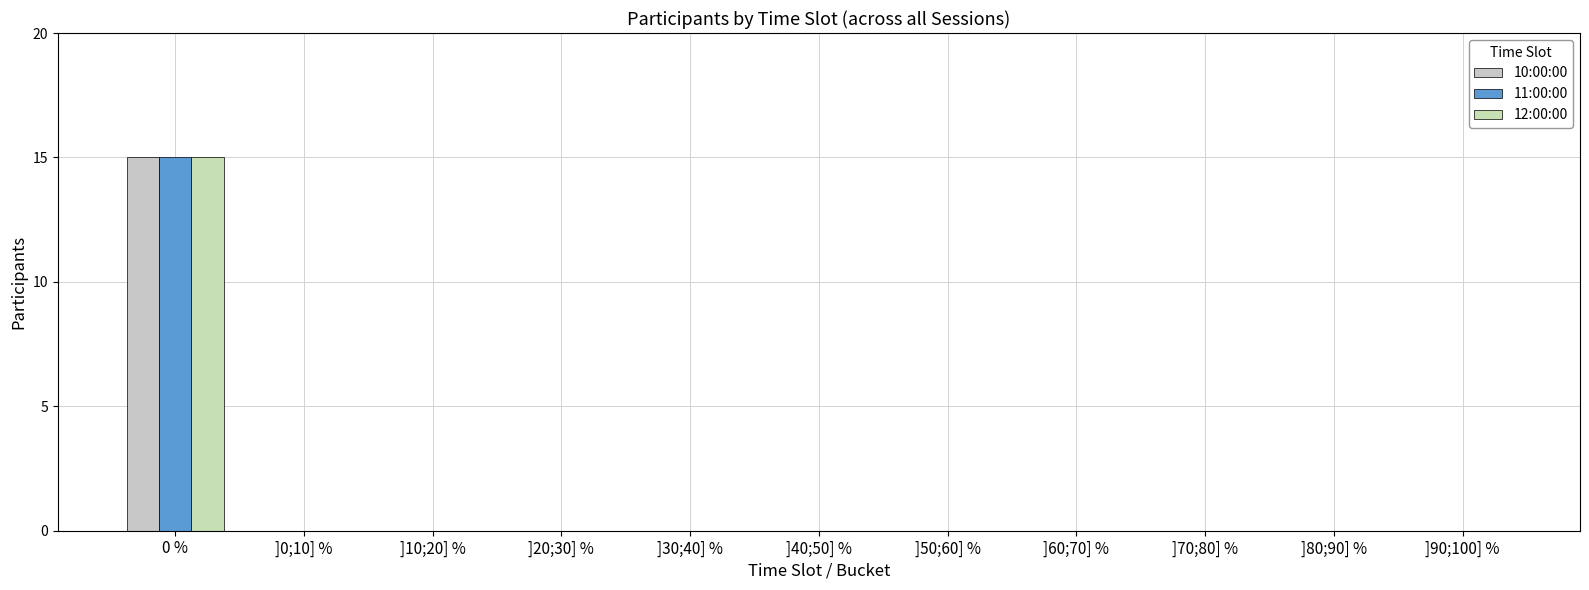

Which series has the largest range (max minus min)?

10:00:00